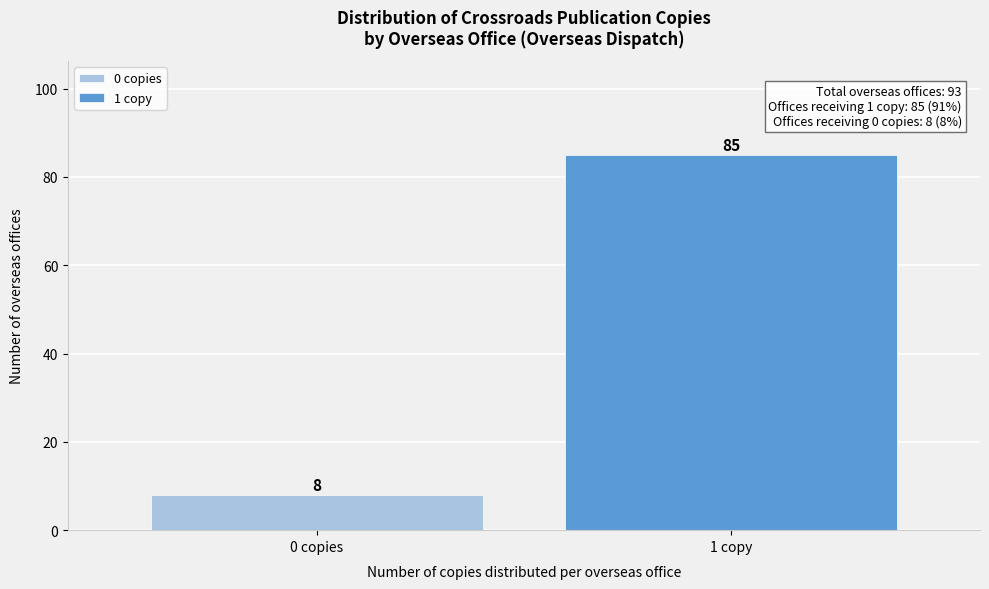

Reading left to right, list all the values displayed in this chart.

0 copies=8	1 copy=85